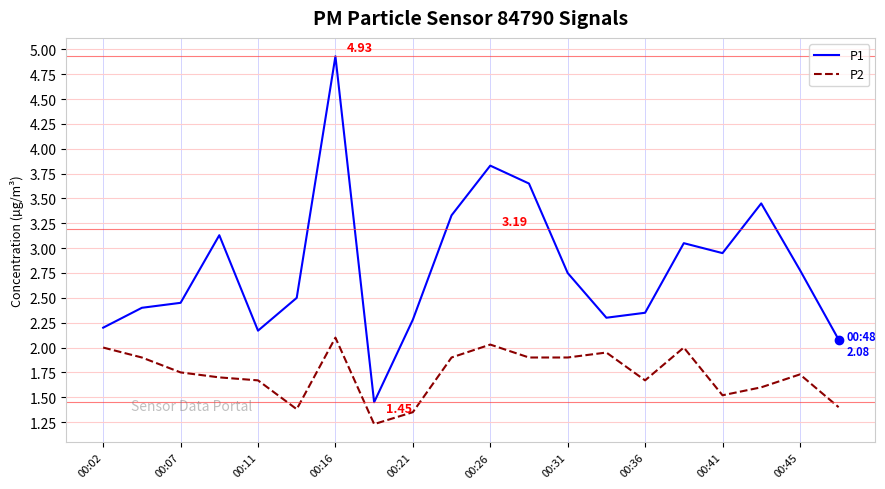

Which series has the largest range (max minus min)?

P1